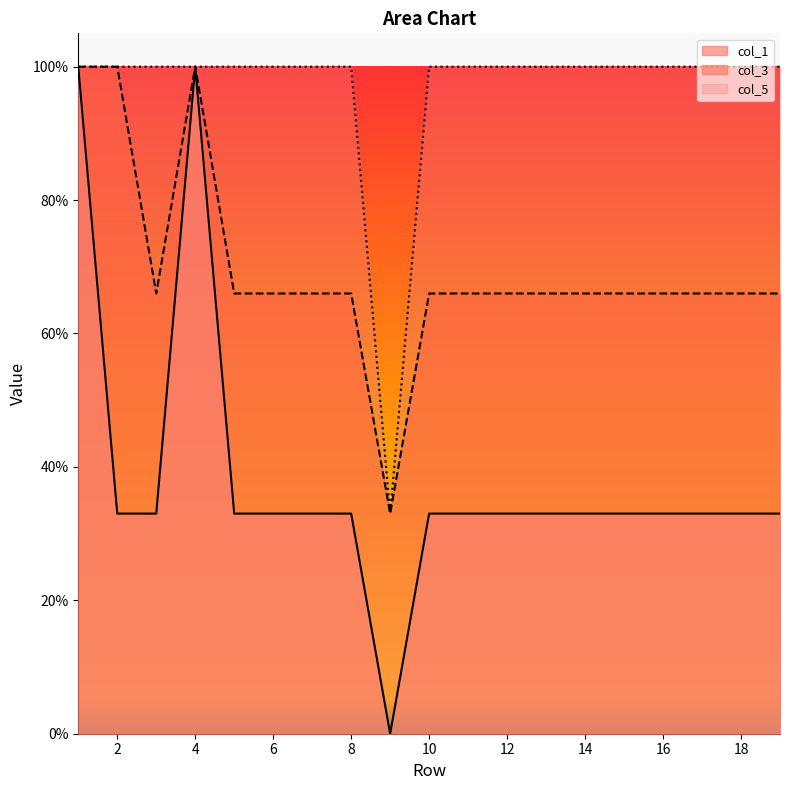

What is the spread (max minus min) of values at 6?

0.7